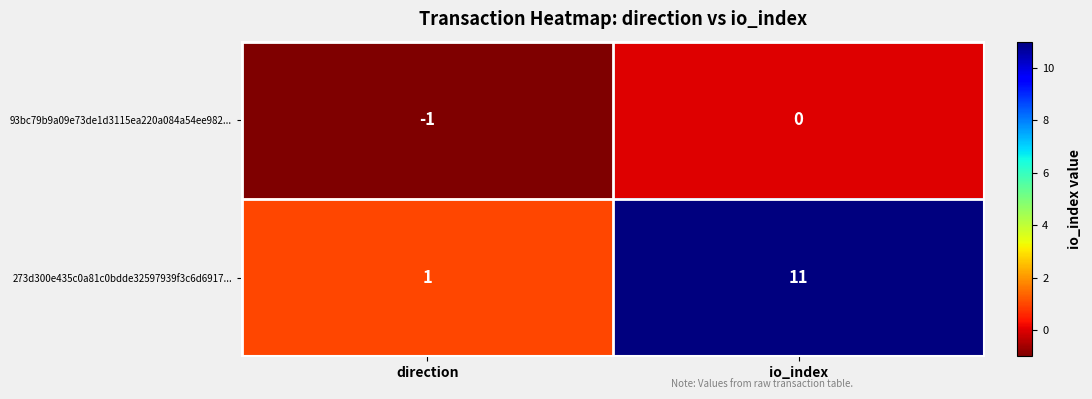

Where is 93bc79b9a09e73de1d3115ea220a084a54ee982... nearest to the value 0?

io_index